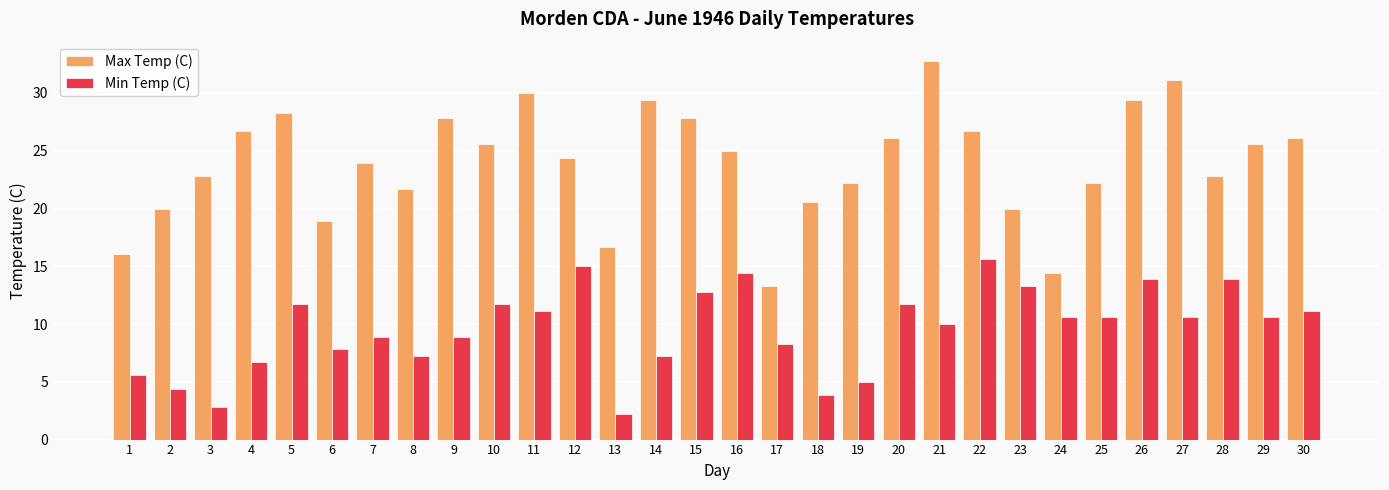

Rank the series by their maximum value, from lowest to highest.

Min Temp (C), Max Temp (C)